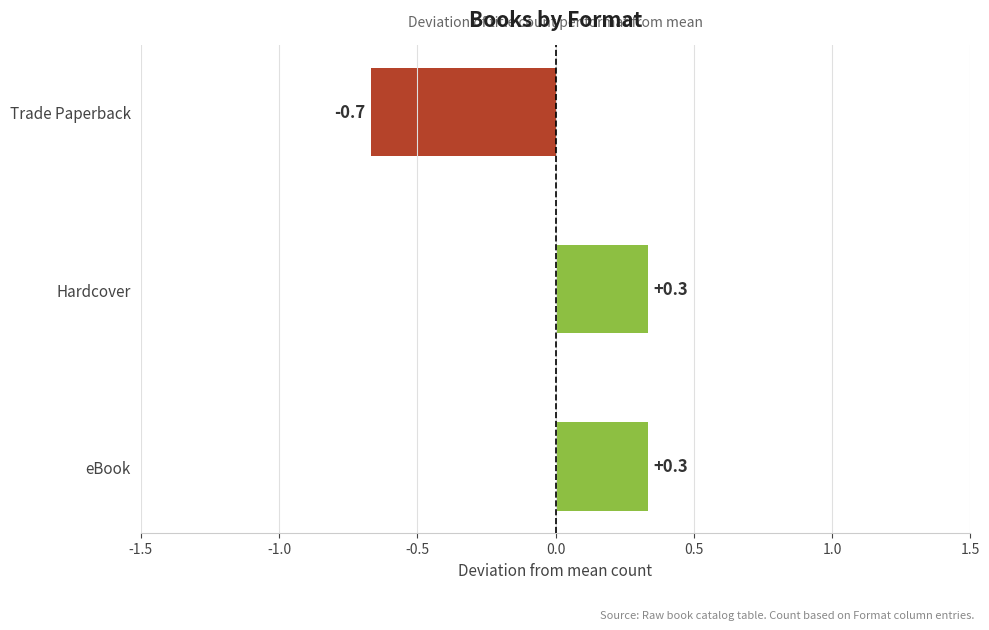

True or false: the data shows -0.7 at Trade Paperback.

True